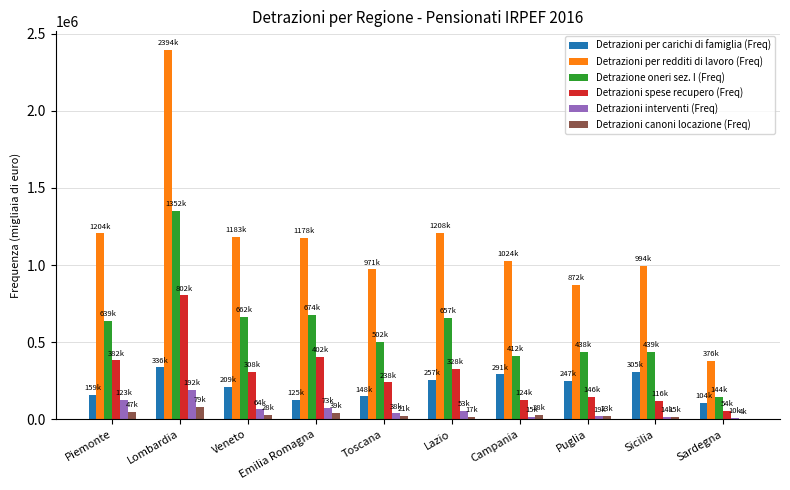

What is the sum of all Detrazioni canoni locazione (Freq) values?

307006